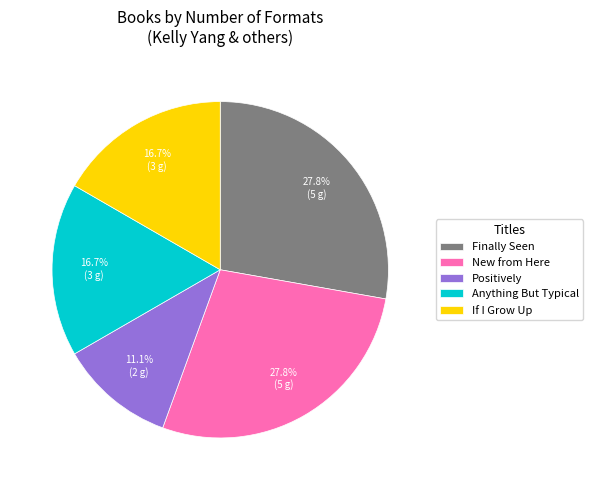

Which category has the smallest portion of the pie?

Positively